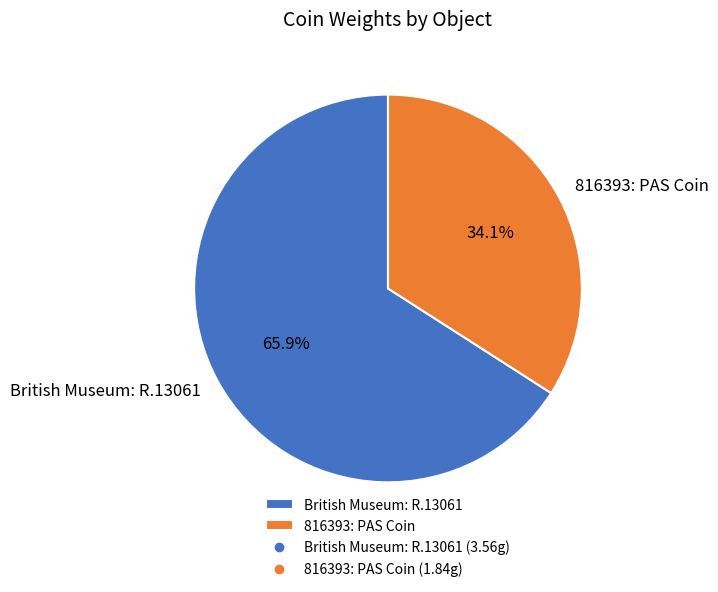

What is the total percentage of 816393: PAS Coin and British Museum: R.13061?

100.0%